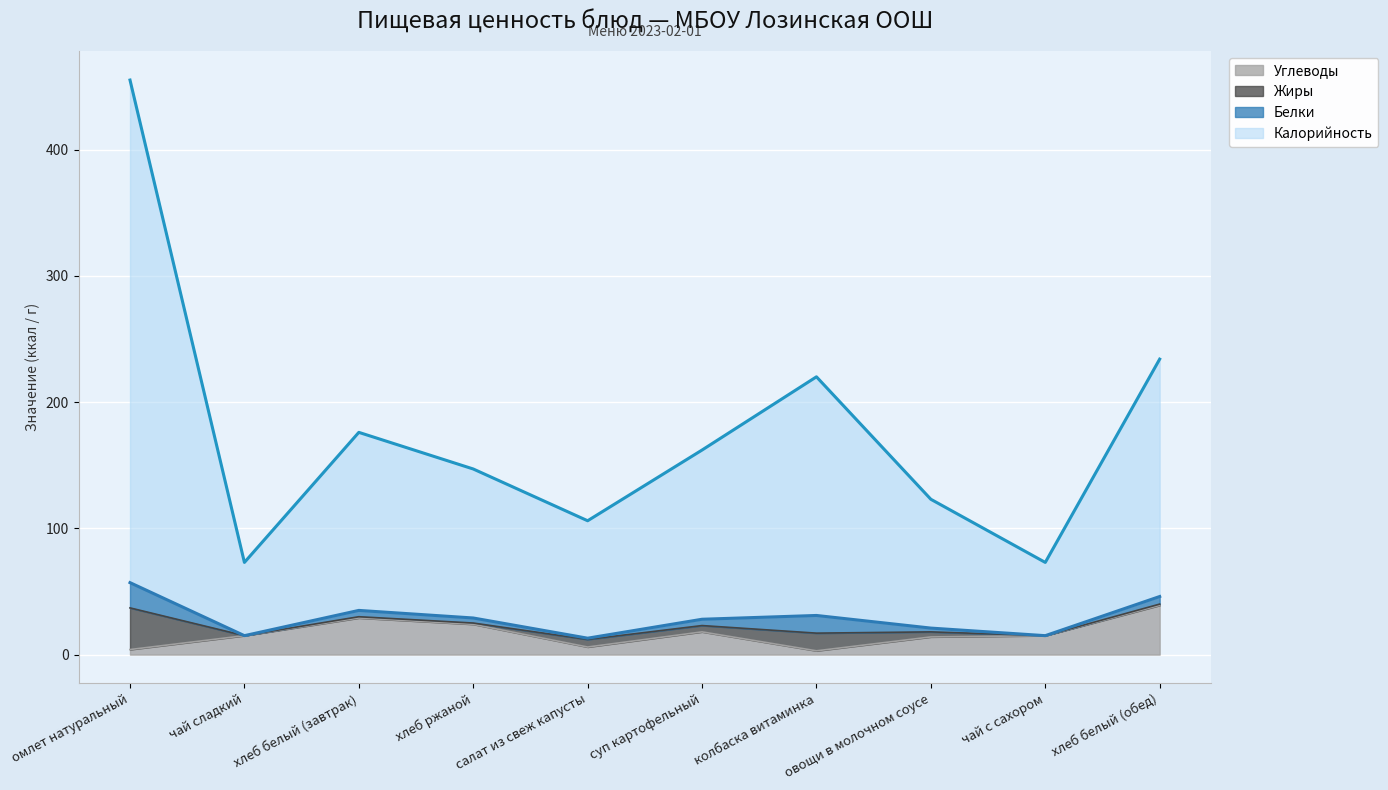

At which label does Калорийность reach its minimum?

чай сладкий